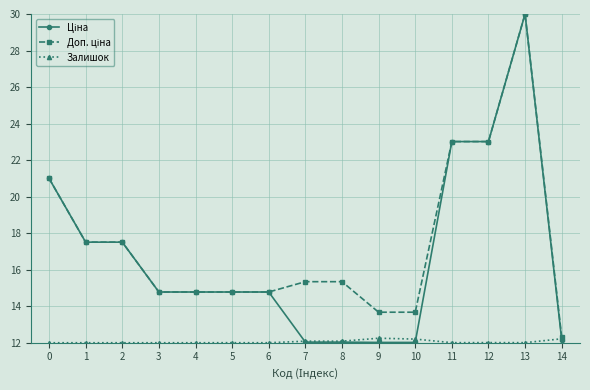

What is the difference between the highest and lowest values at 9?

1.7